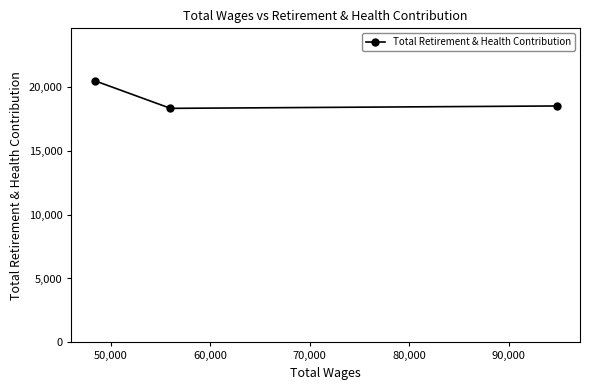

What is the average value?

19098